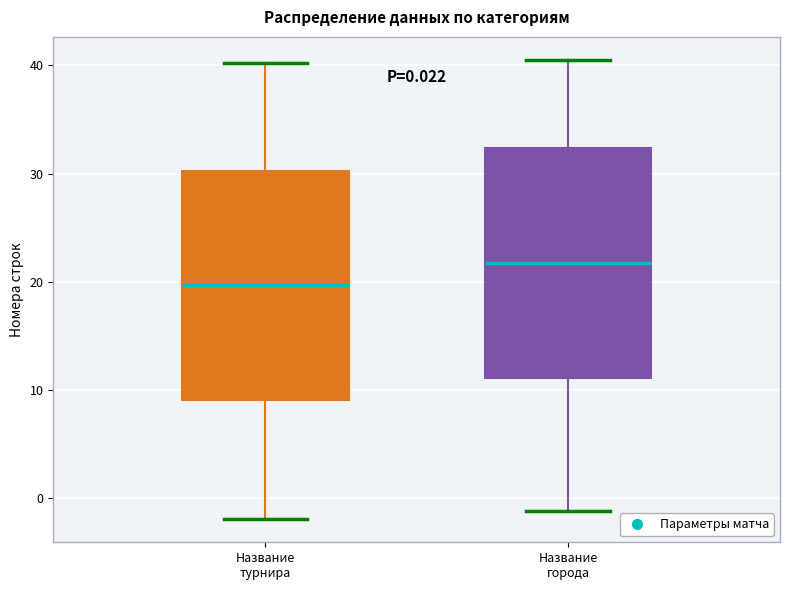

Which box has the lowest median line?

Название турнира